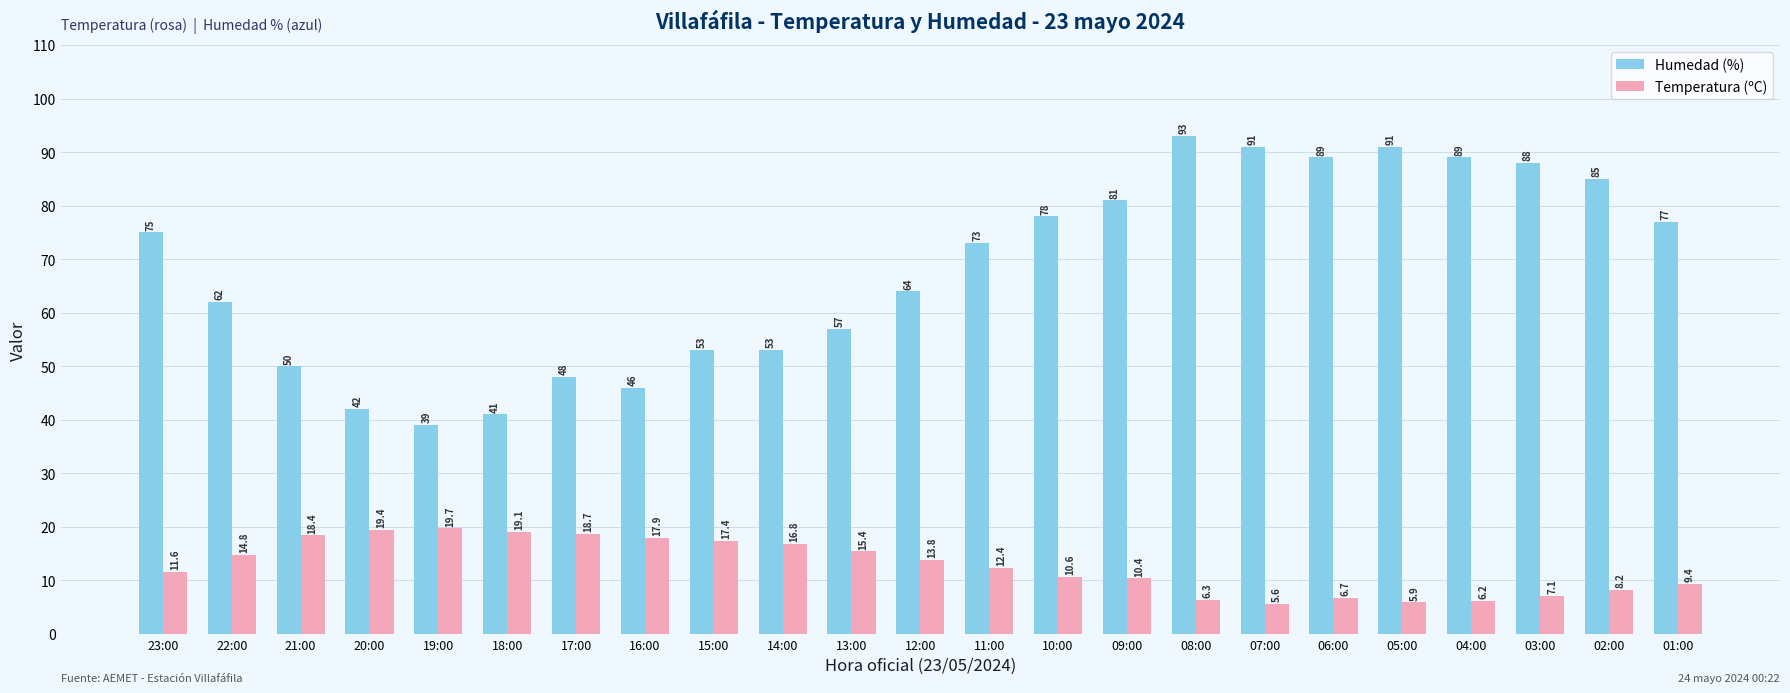

List the series in order of their overall mean, highest first.

Humedad (%), Temperatura (ºC)